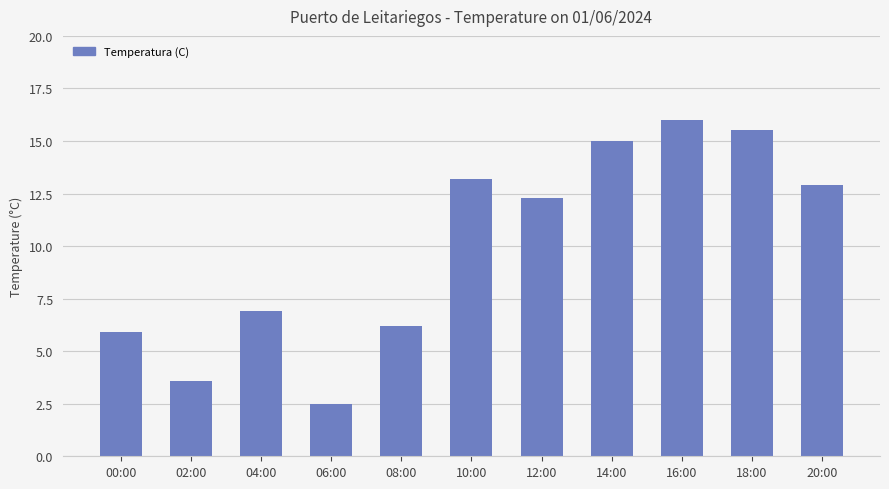

What is the label of the 2nd bar from the left?

02:00